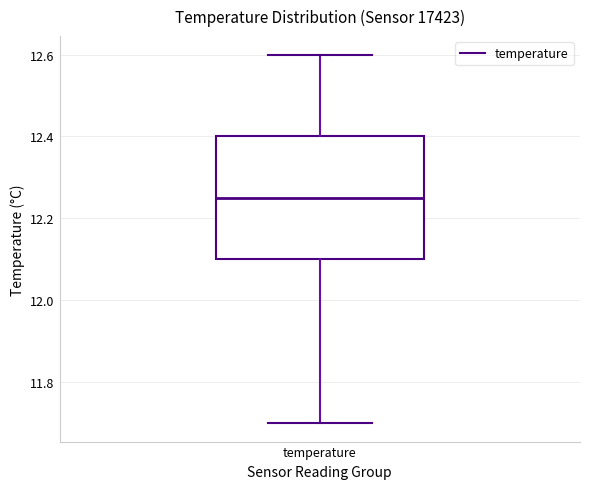

Transcribe this box plot: give where the median line is, the range the box spans, and where the two whiskers end, as read against the y-axis. The values are not printed on the chart, so give them approximately, as read against the axis.

median 12.26, box 12.10 to 12.40, whiskers 11.70 to 12.60